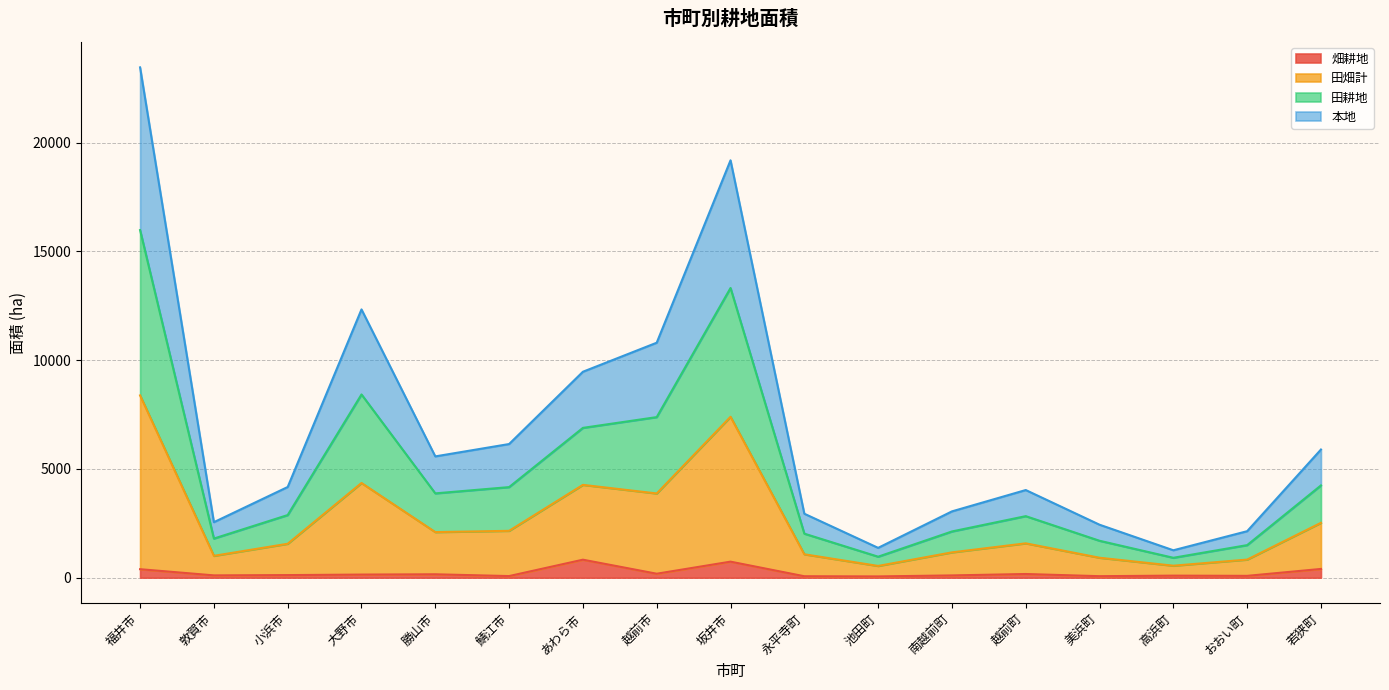

True or false: 畑耕地 has a value of 105 at 敦賀市.

True